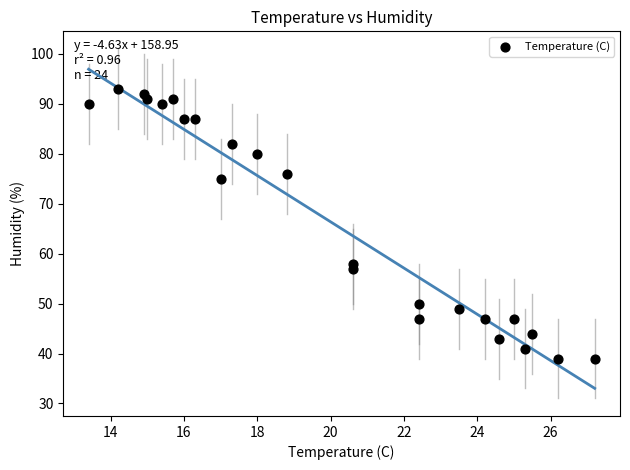

What is the range of Y values (max minus min)?

54